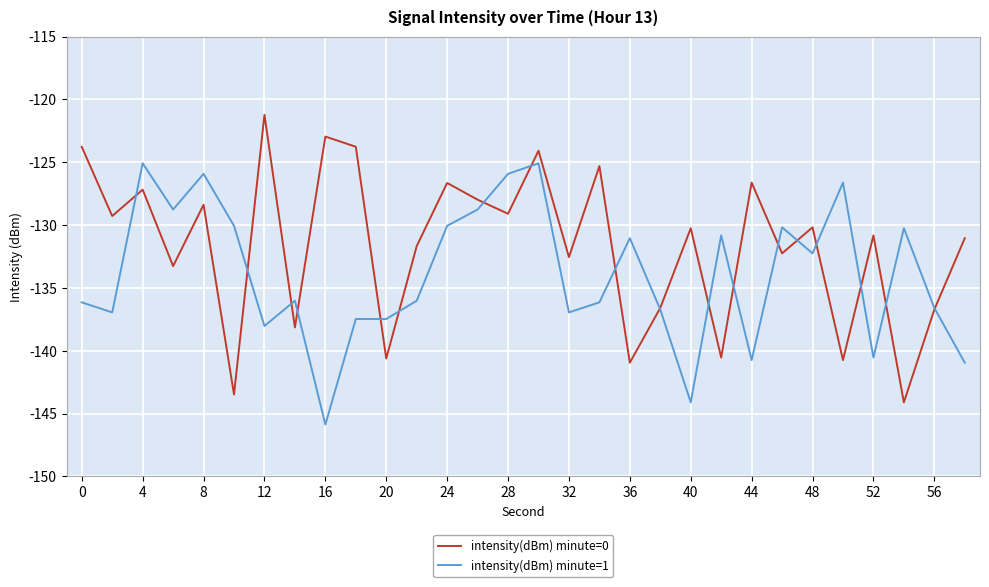

Which series has the largest total across all categories?

intensity(dBm) minute=0